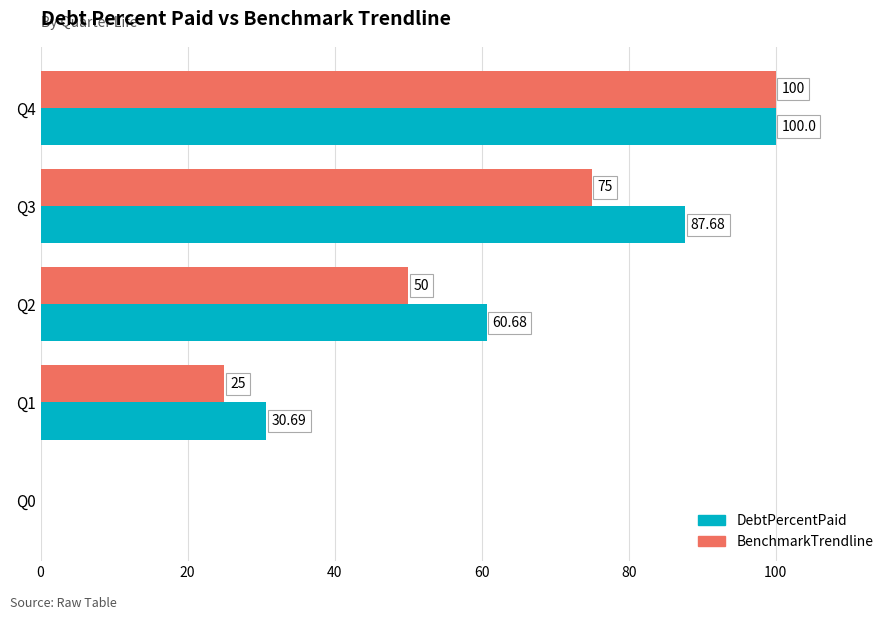

Which series has the largest total across all categories?

DebtPercentPaid